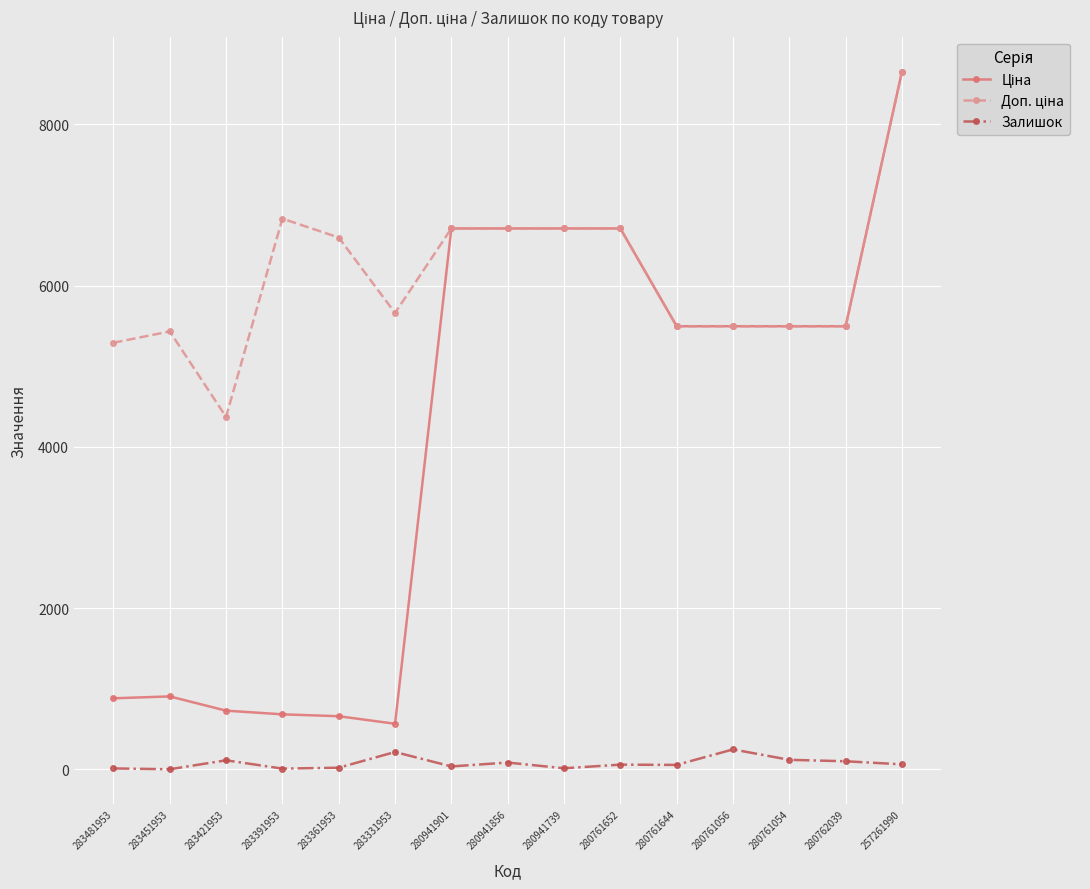

At how many categories does at least one series exceed 6049?

7